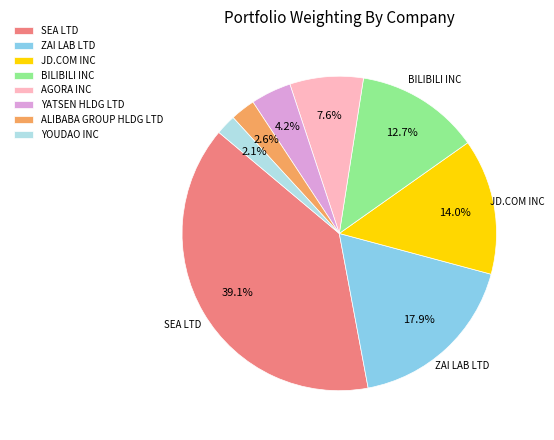

Combined, what portion of the pie is BILIBILI INC and YOUDAO INC?

14.8%